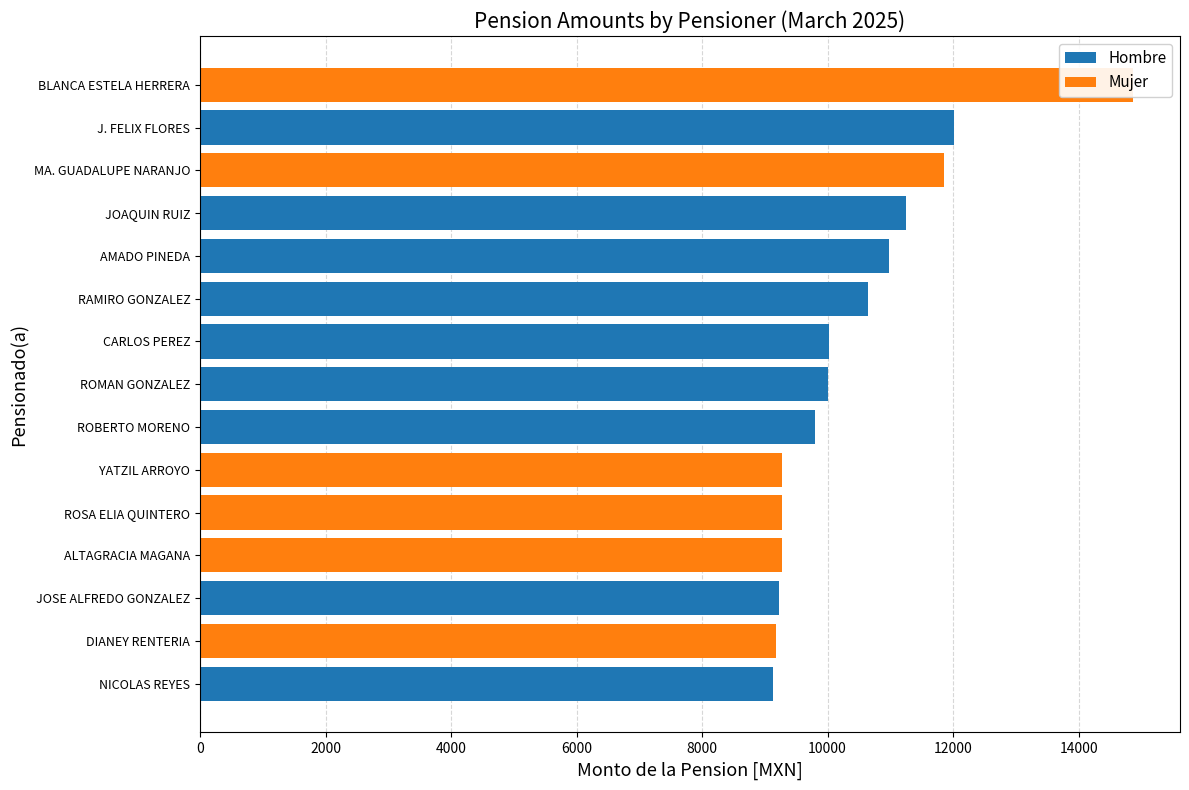

Which series has the largest range (max minus min)?

Mujer